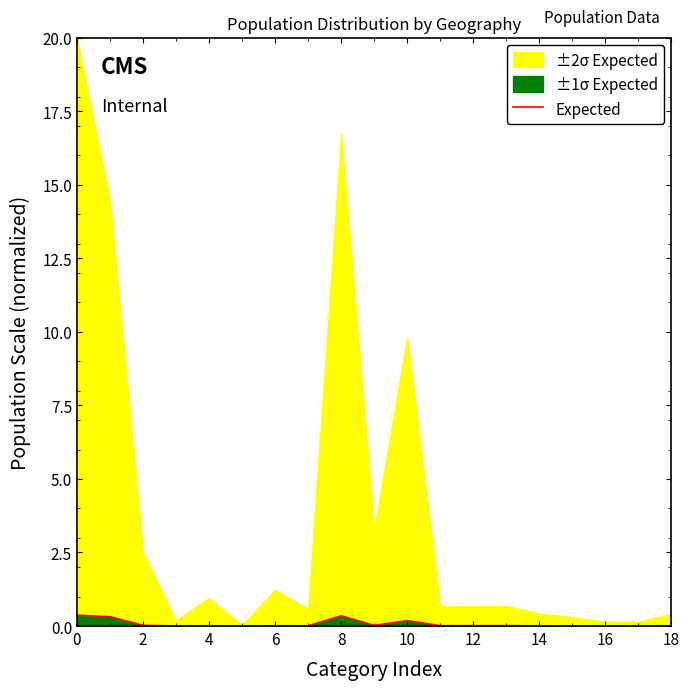

How many data points does each series have?

19